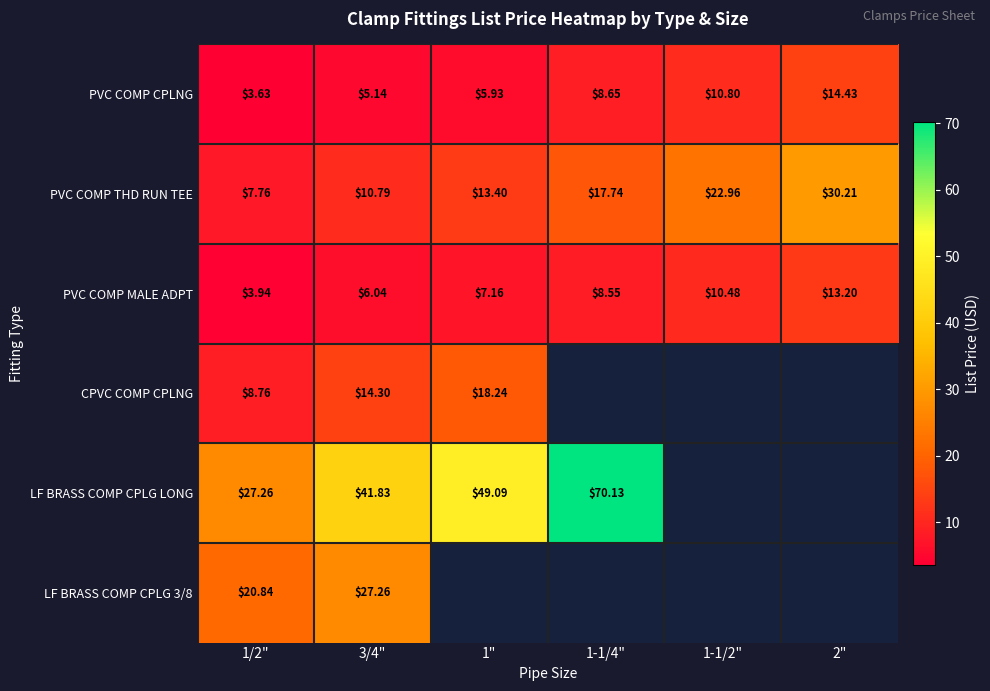

Is the value of PVC COMP CPLNG at 1-1/4" greater than the value of CPVC COMP CPLNG at 1"?

No